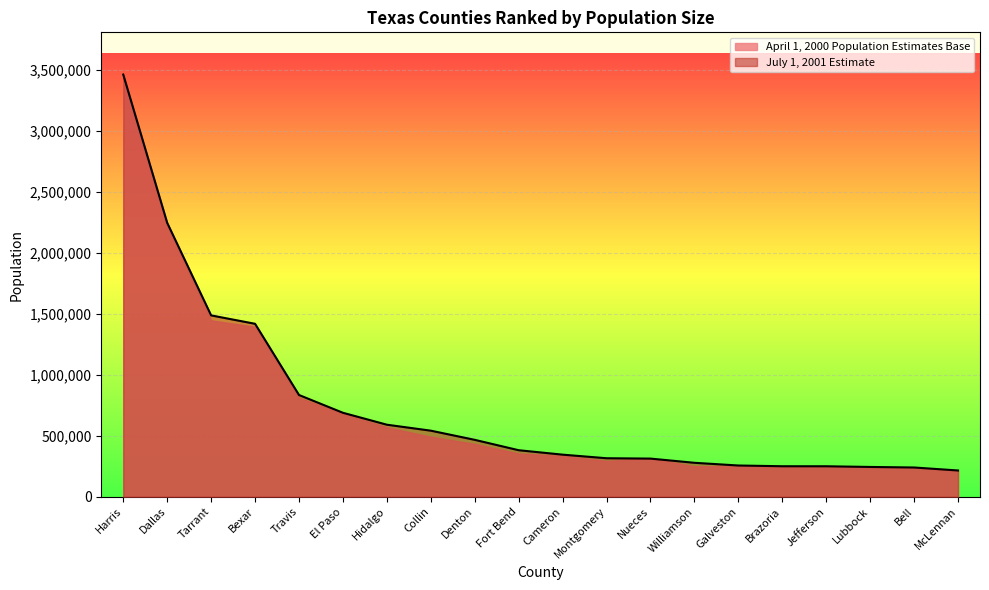

Rank the categories by value from lowest to highest.

McLennan, Bell, Lubbock, Jefferson, Brazoria, Galveston, Williamson, Nueces, Montgomery, Cameron, Fort Bend, Denton, Collin, Hidalgo, El Paso, Travis, Bexar, Tarrant, Dallas, Harris